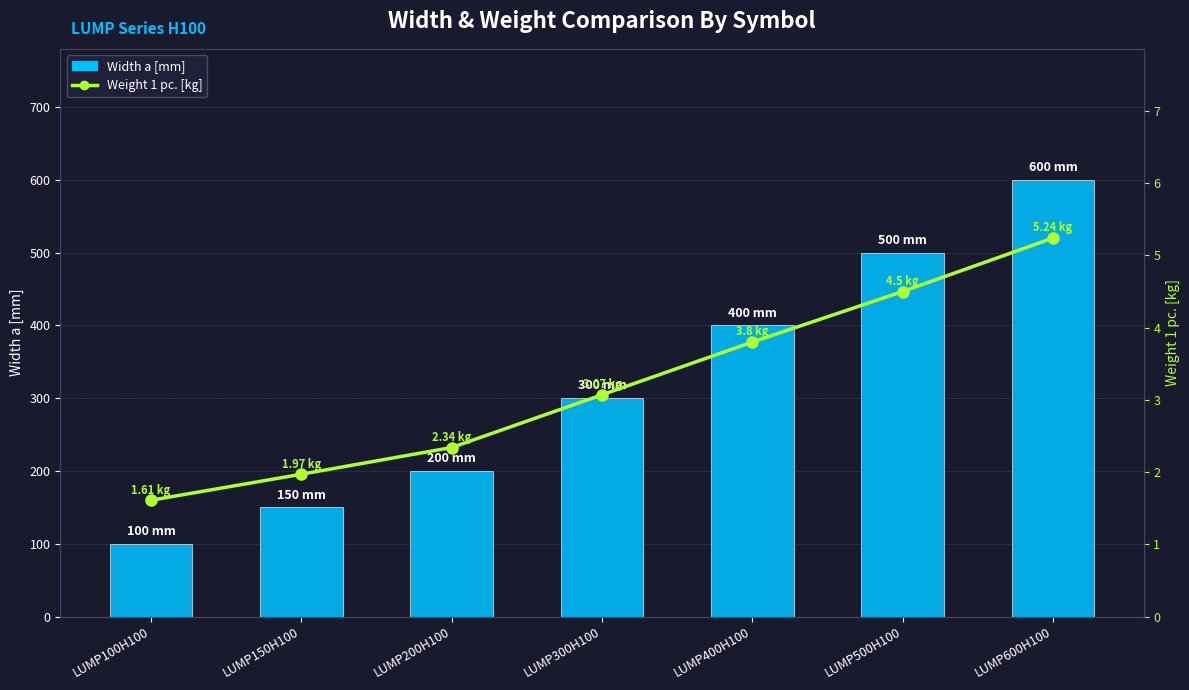

Reading right to left, list all the values displayed in this chart.

Width a [mm]: 600.0	500.0	400.0	300.0	200.0	150.0	100.0
Weight 1 pc.: 5.2	4.5	3.8	3.1	2.3	2.0	1.6